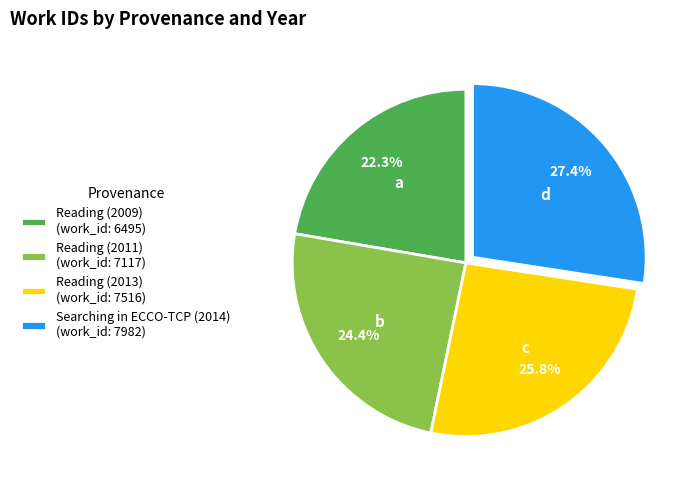

Is the sum of Searching in ECCO-TCP (2014) and Reading (2013) greater than half?

Yes